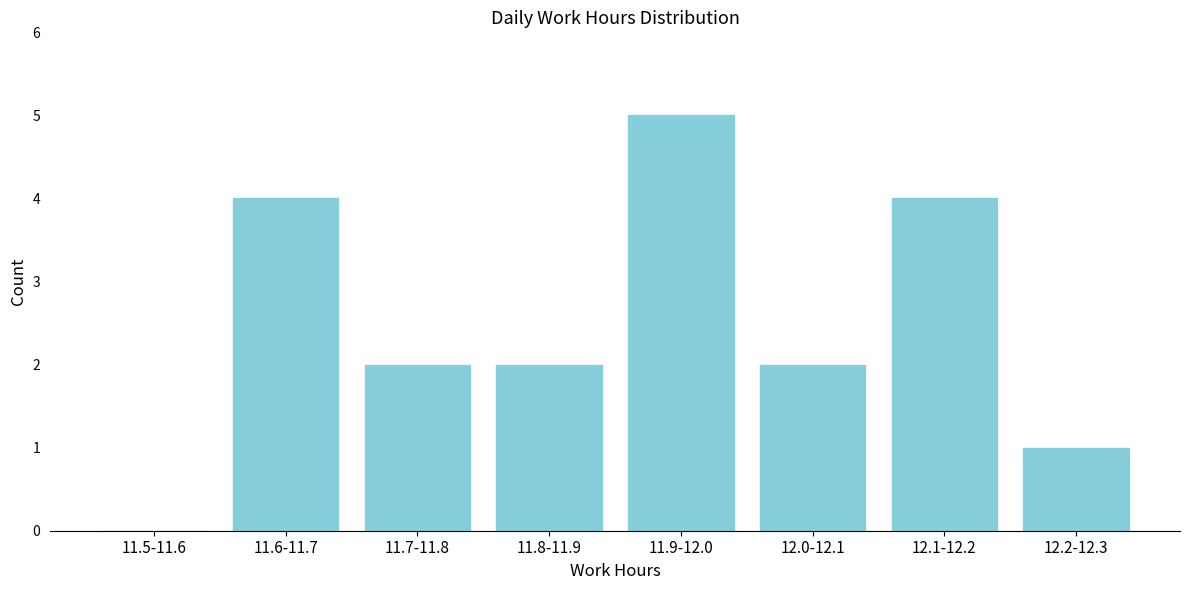

Reading right to left, extract all data points from this chart.

12.2-12.3=1	12.1-12.2=4	12.0-12.1=2	11.9-12.0=5	11.8-11.9=2	11.7-11.8=2	11.6-11.7=4	11.5-11.6=0